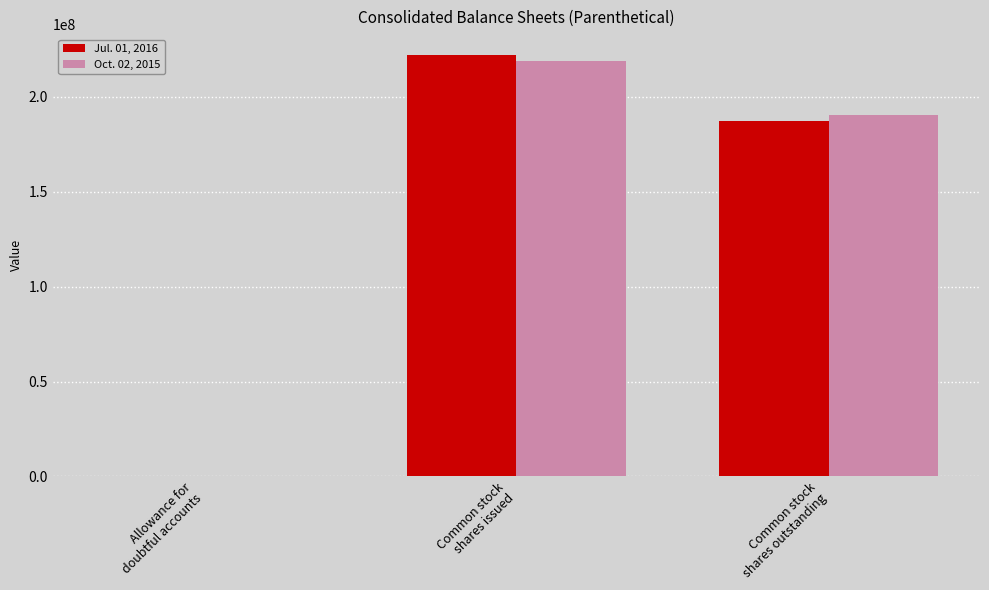

What is the maximum value shown in the chart?

222000000.0